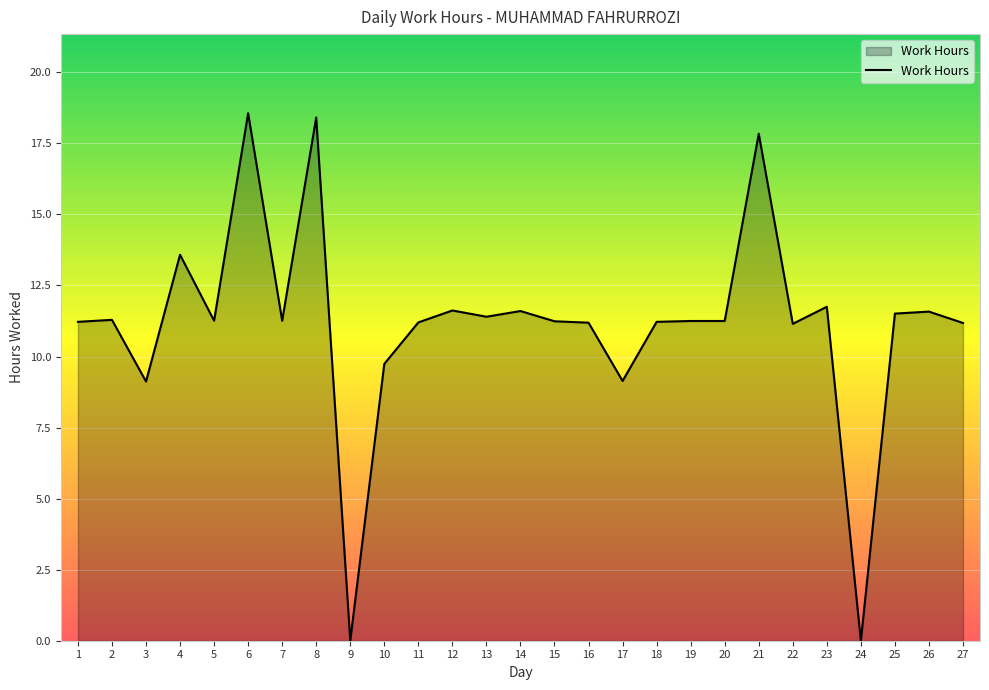

What is the greatest value displayed?

18.6